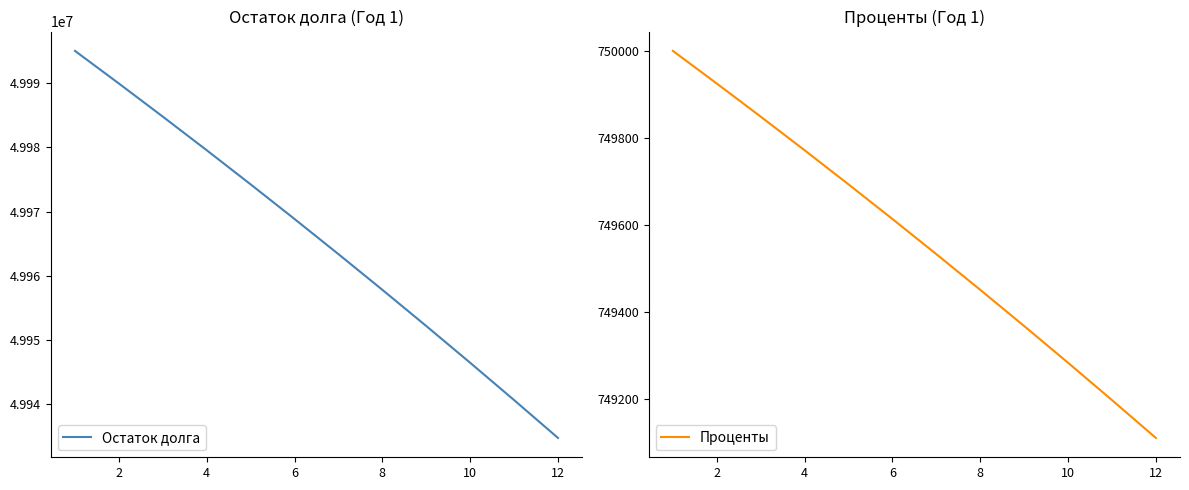

What is the highest value of the Проценты series?

750000.0